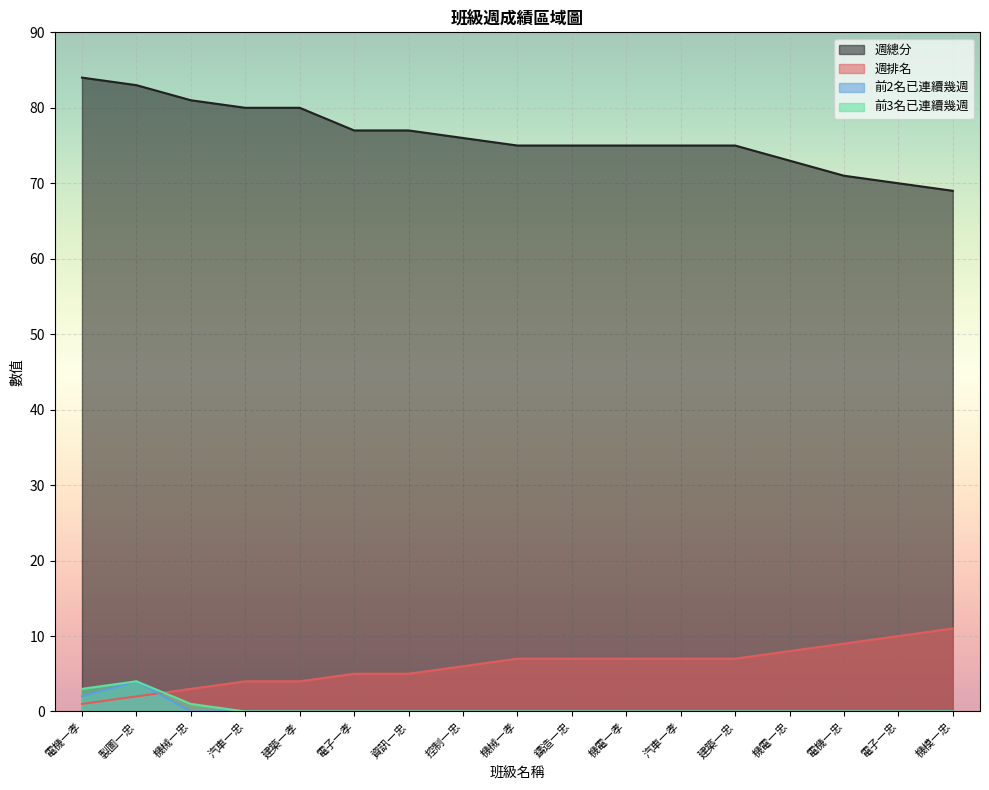

Which category has the lowest value in the 前3名已連續幾週 series?

汽車一忠